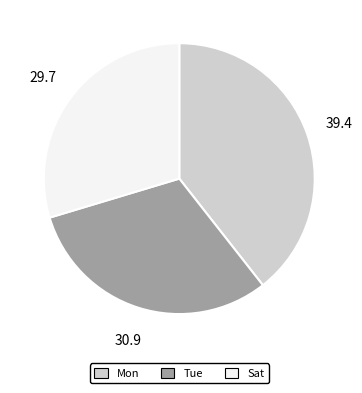

Is there a majority slice in this chart?

No